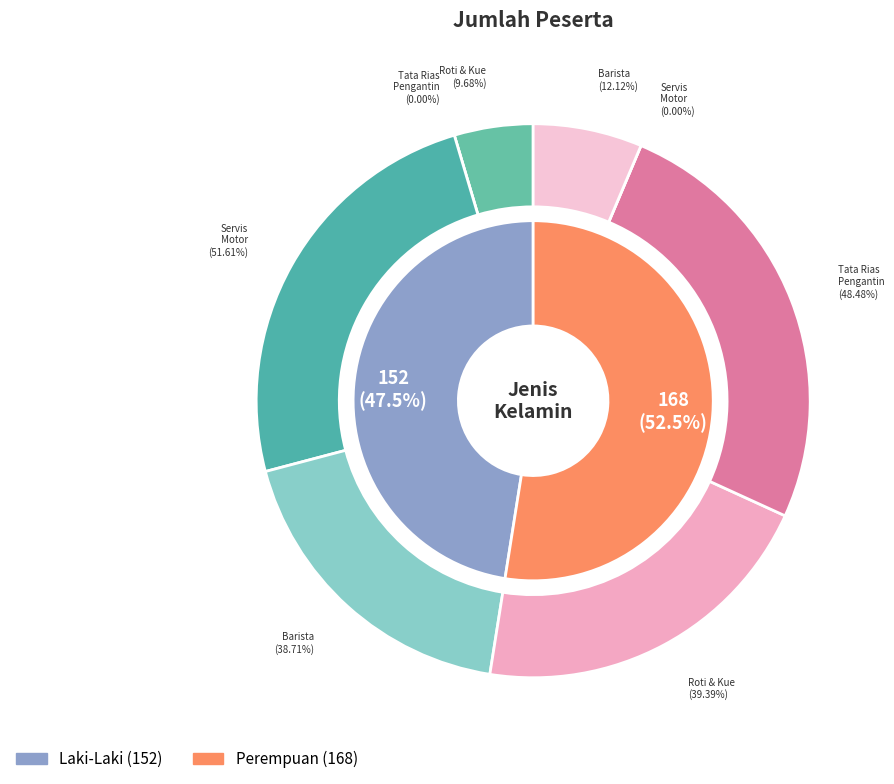

The 15 slice represents 1% of the pie. True or false?

False